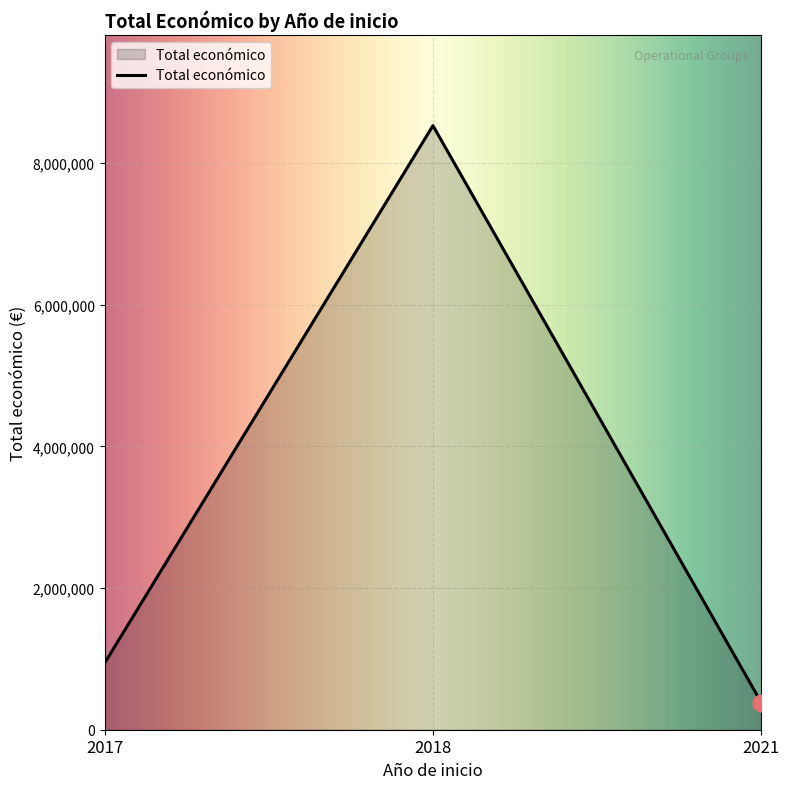

Does the chart have visible grid lines?

Yes